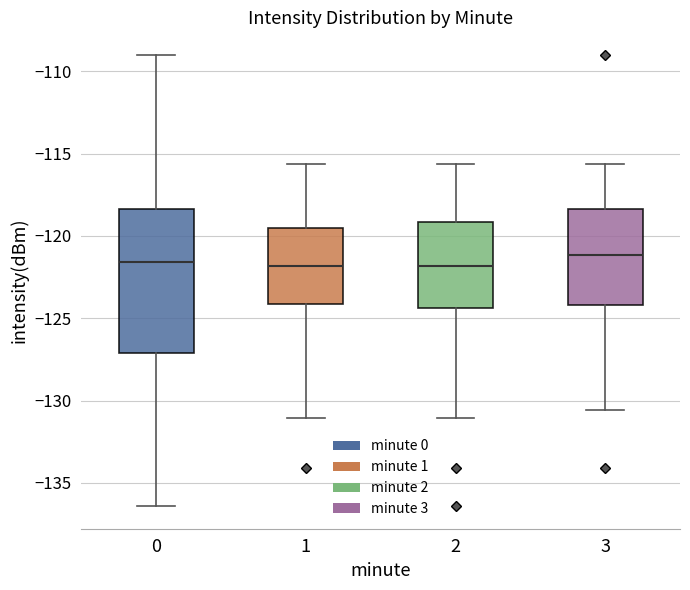

Comparing the boxes themselves (not the whiskers), which one is the tallest?

0